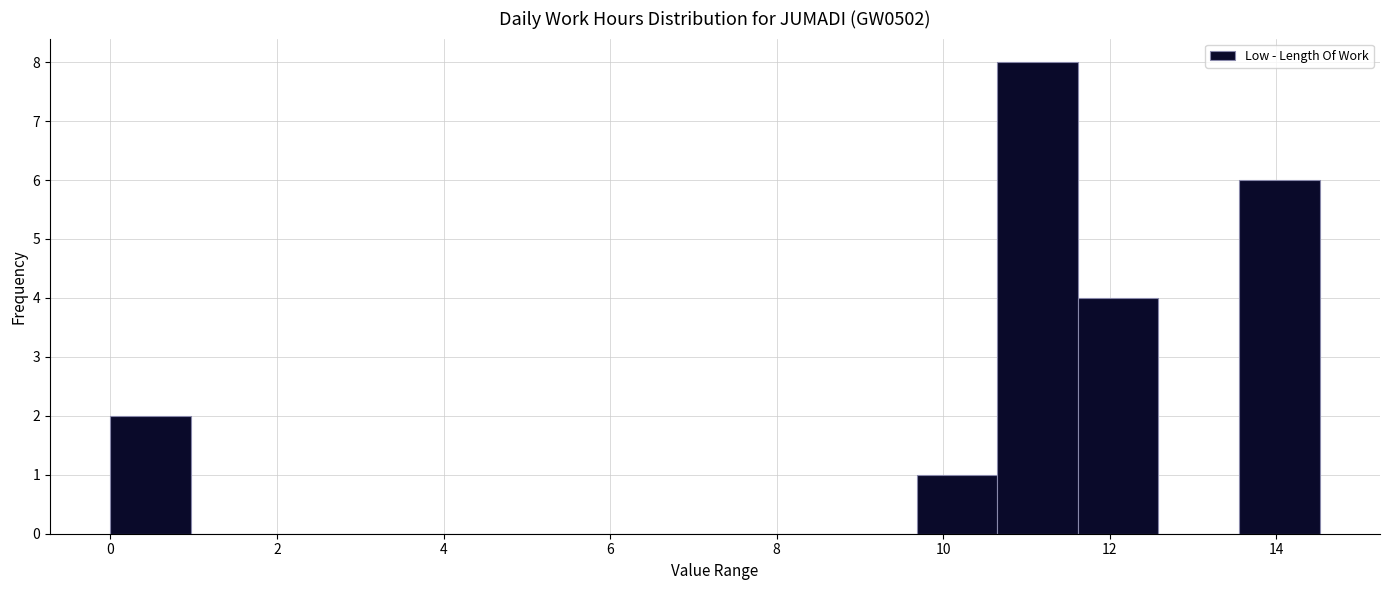

Reading left to right, transcribe this chart: for each bar, give the range it covers on the x-axis and its height. Neither the bar edges nor the heights are printed on the chart, so give them approximately, as read against the axes.

0.0 to 1.0: 2
1.0 to 2.0: 0
2.0 to 3.0: 0
3.0 to 3.8: 0
3.8 to 4.8: 0
4.8 to 5.8: 0
5.8 to 6.8: 0
6.8 to 7.8: 0
7.8 to 8.8: 0
8.8 to 9.6: 0
9.6 to 10.6: 1
10.6 to 11.6: 8
11.6 to 12.6: 4
12.6 to 13.6: 0
13.6 to 14.6: 6